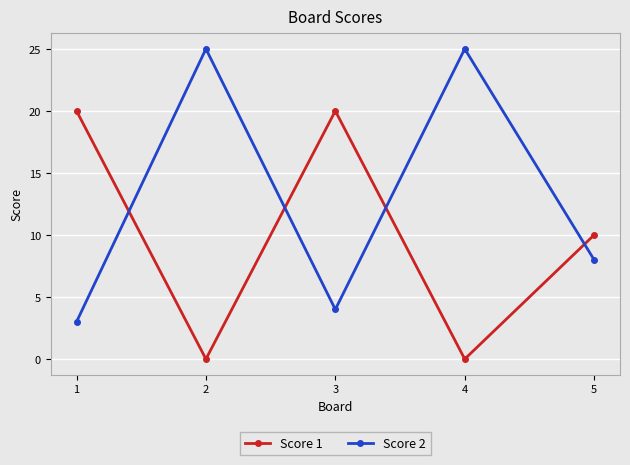

Where is Score 2 nearest to the value 14?

5